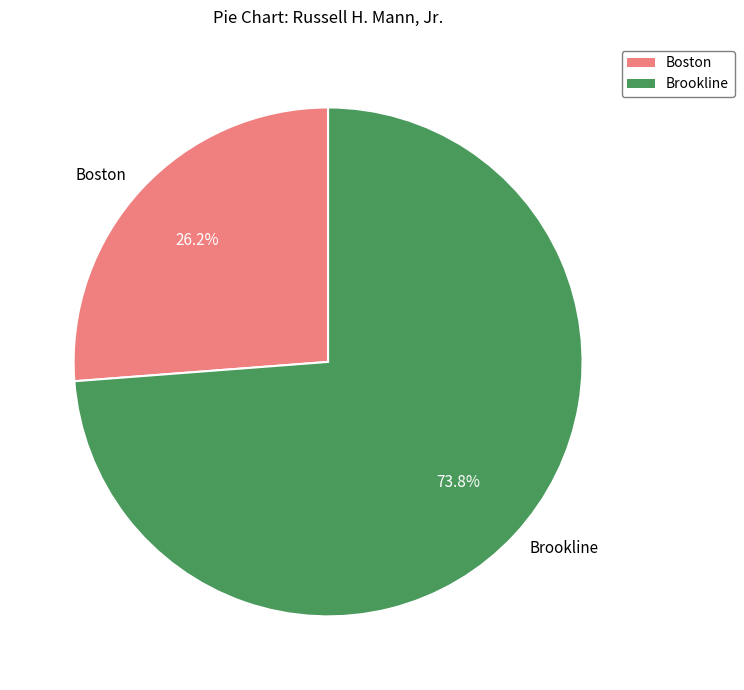

What is the largest slice in the pie chart?

Brookline